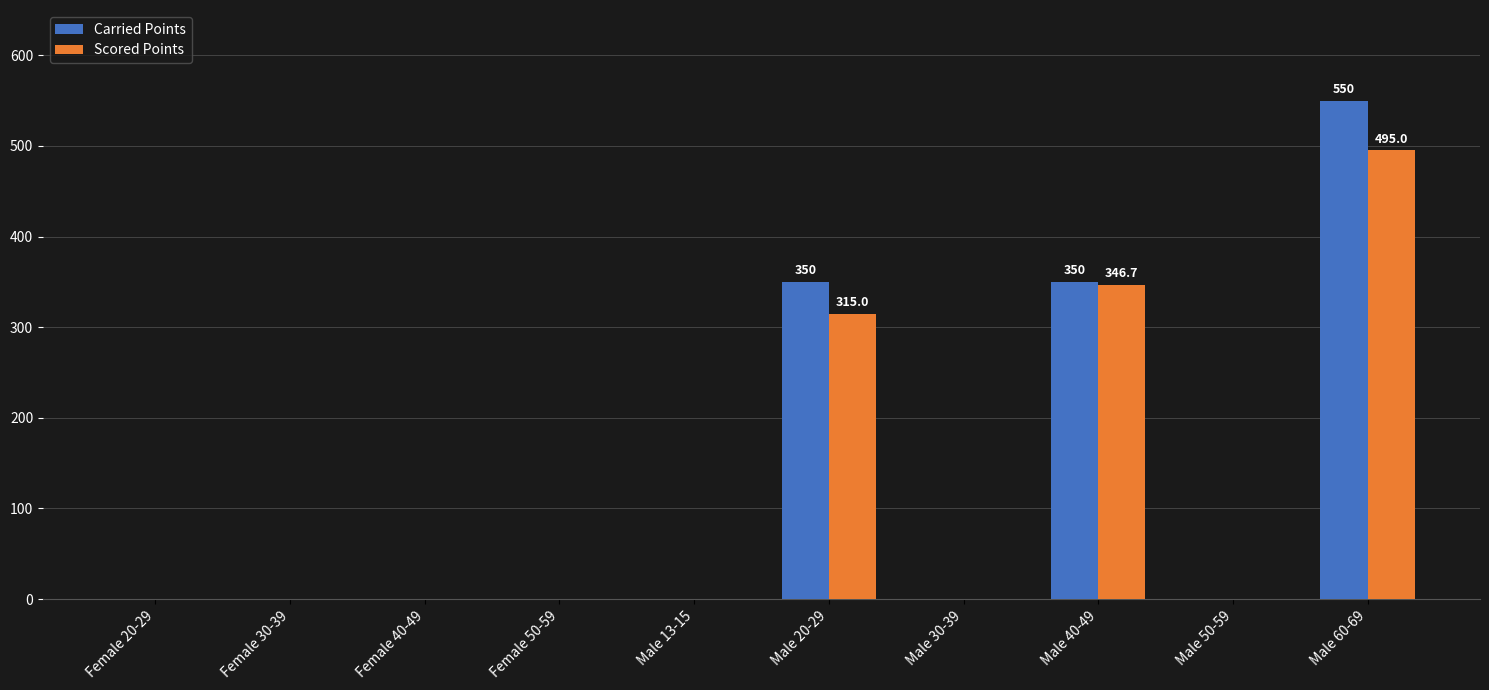

The Carried Points series shows -215.8 at Male 13-15. True or false?

False